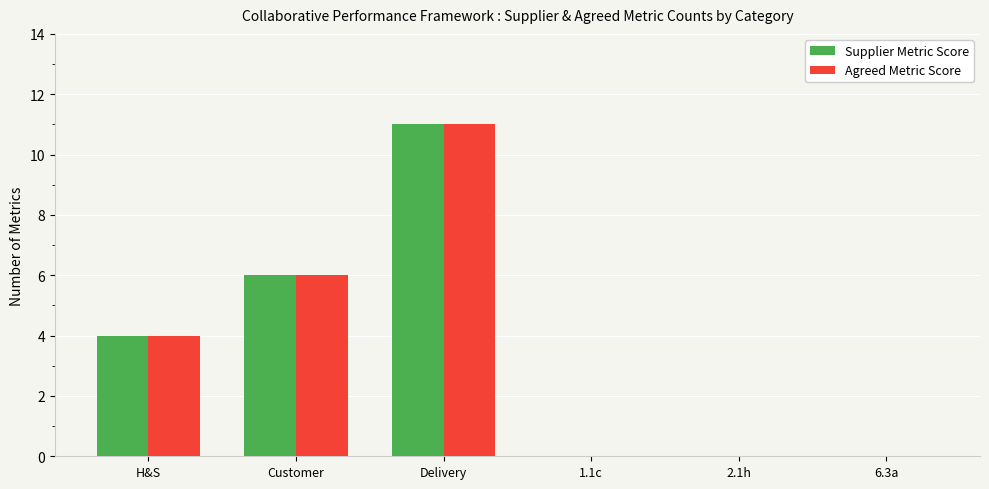

Reading left to right, extract all data points from this chart.

Supplier Metric Score: H&S=4	Customer=6	Delivery=11	1.1c=0	2.1h=0	6.3a=0
Agreed Metric Score: H&S=4	Customer=6	Delivery=11	1.1c=0	2.1h=0	6.3a=0